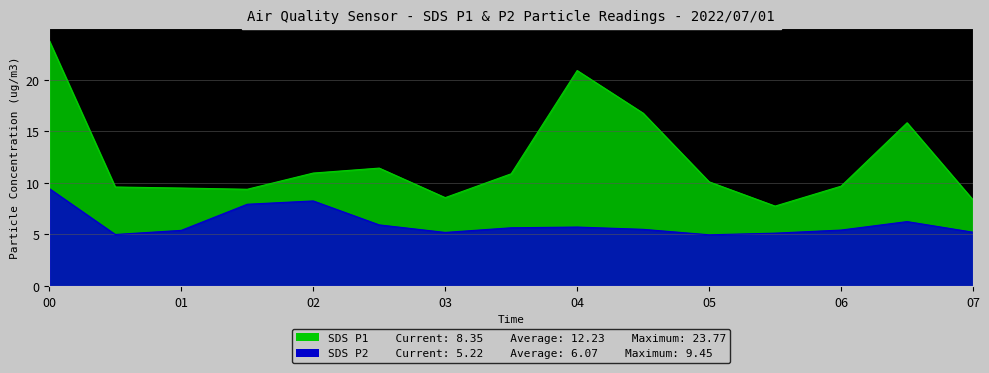

At which category is the sum across all series the highest?

00